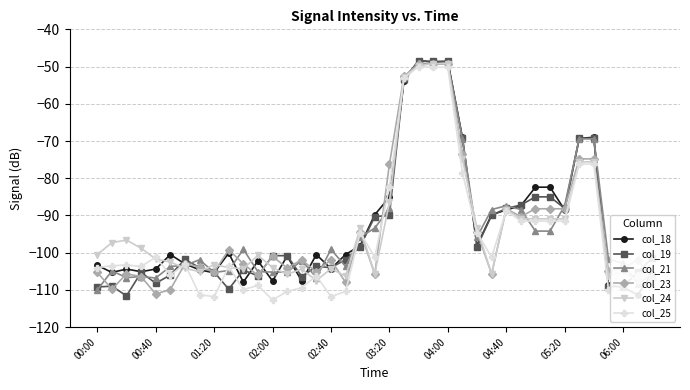

Is it true that col_19 equals -90.0 at 03:20?

True